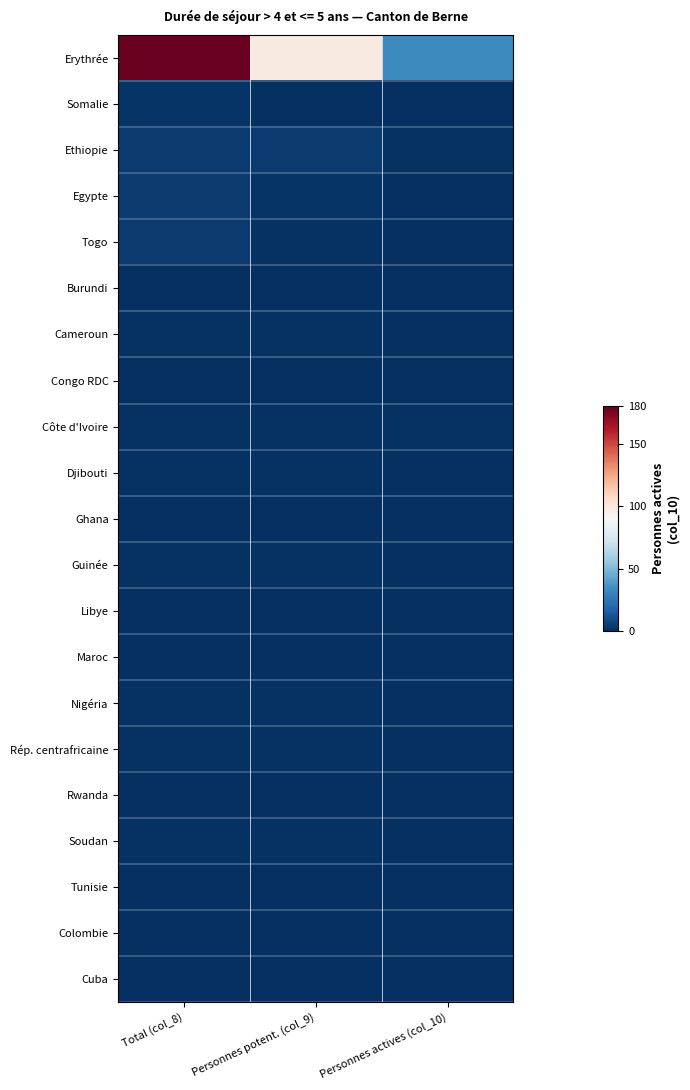

Which has a higher value, Total (col_8) or Personnes actives (col_10)?

Total (col_8)